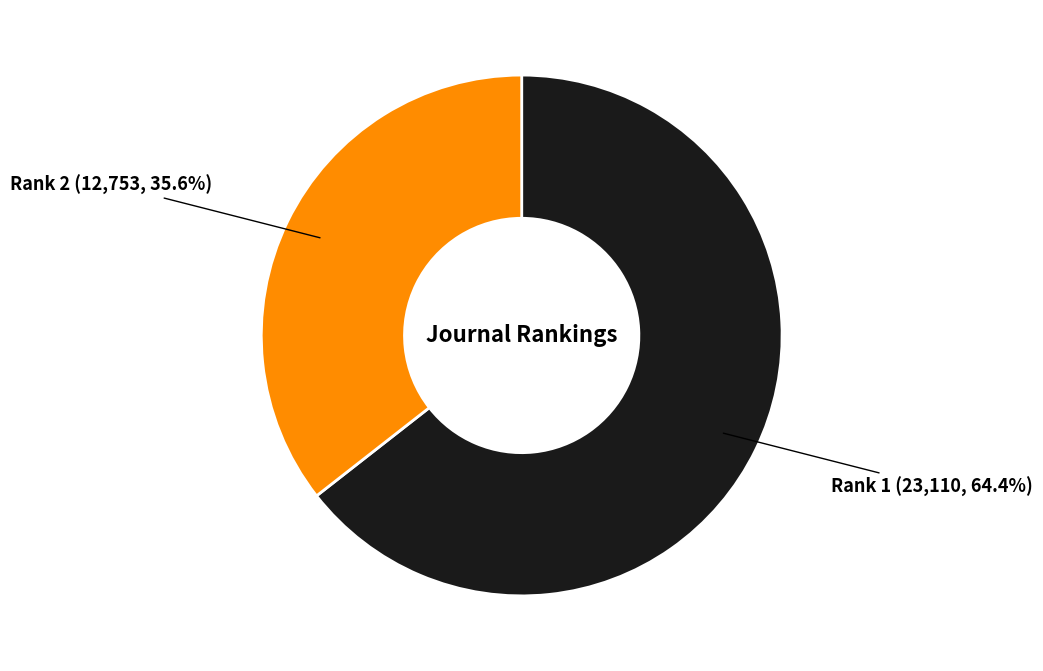

What is the majority slice?

Rank 1